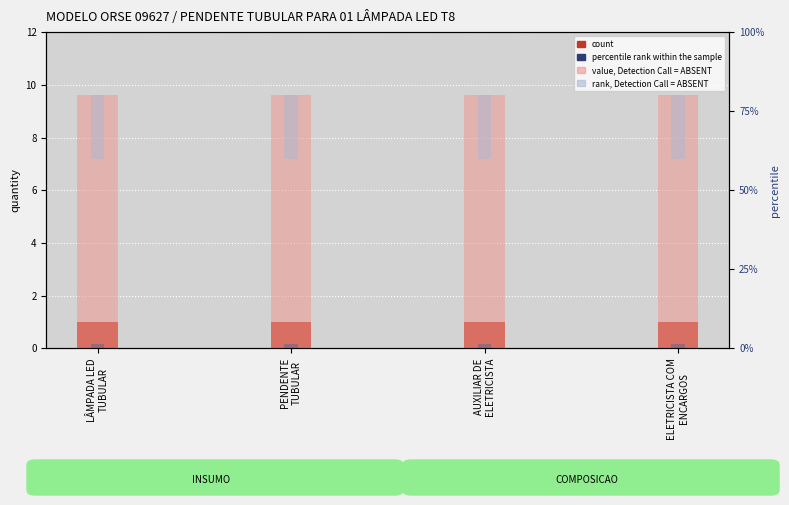

Between PENDENTE
TUBULAR and ELETRICISTA COM
ENCARGOS, which series saw the biggest shift?

count